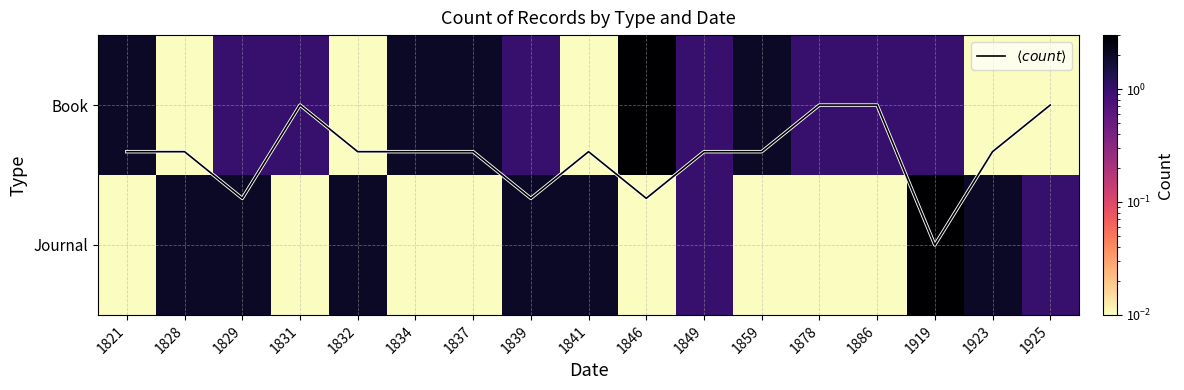

At 1919, list the series in order from largest to smallest.

Journal, Book, $\langle count \rangle$